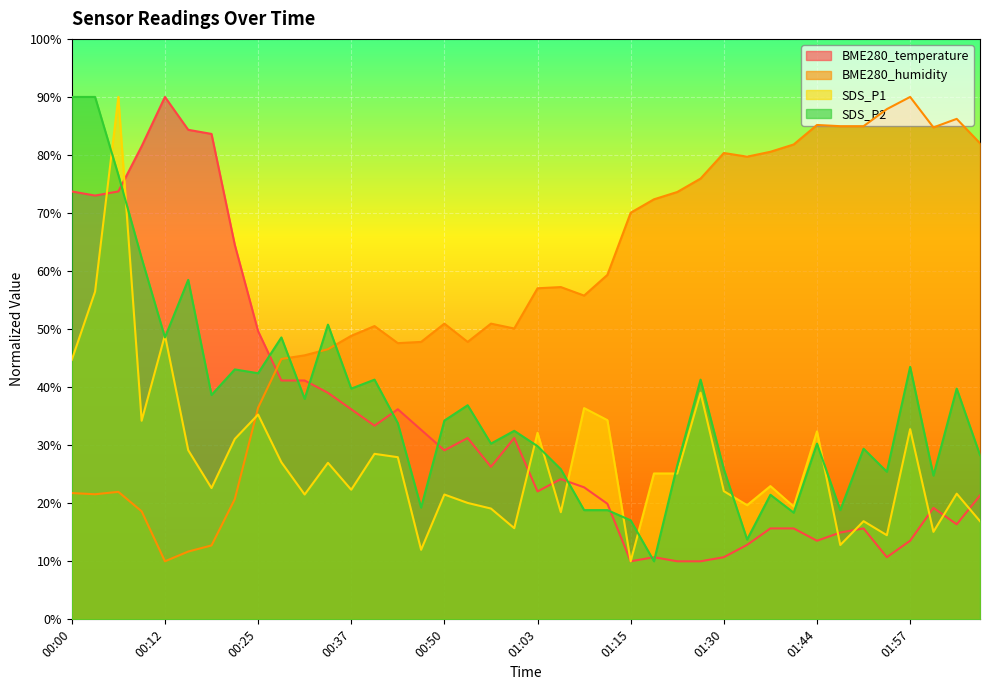

How many lines are shown in the chart?

4